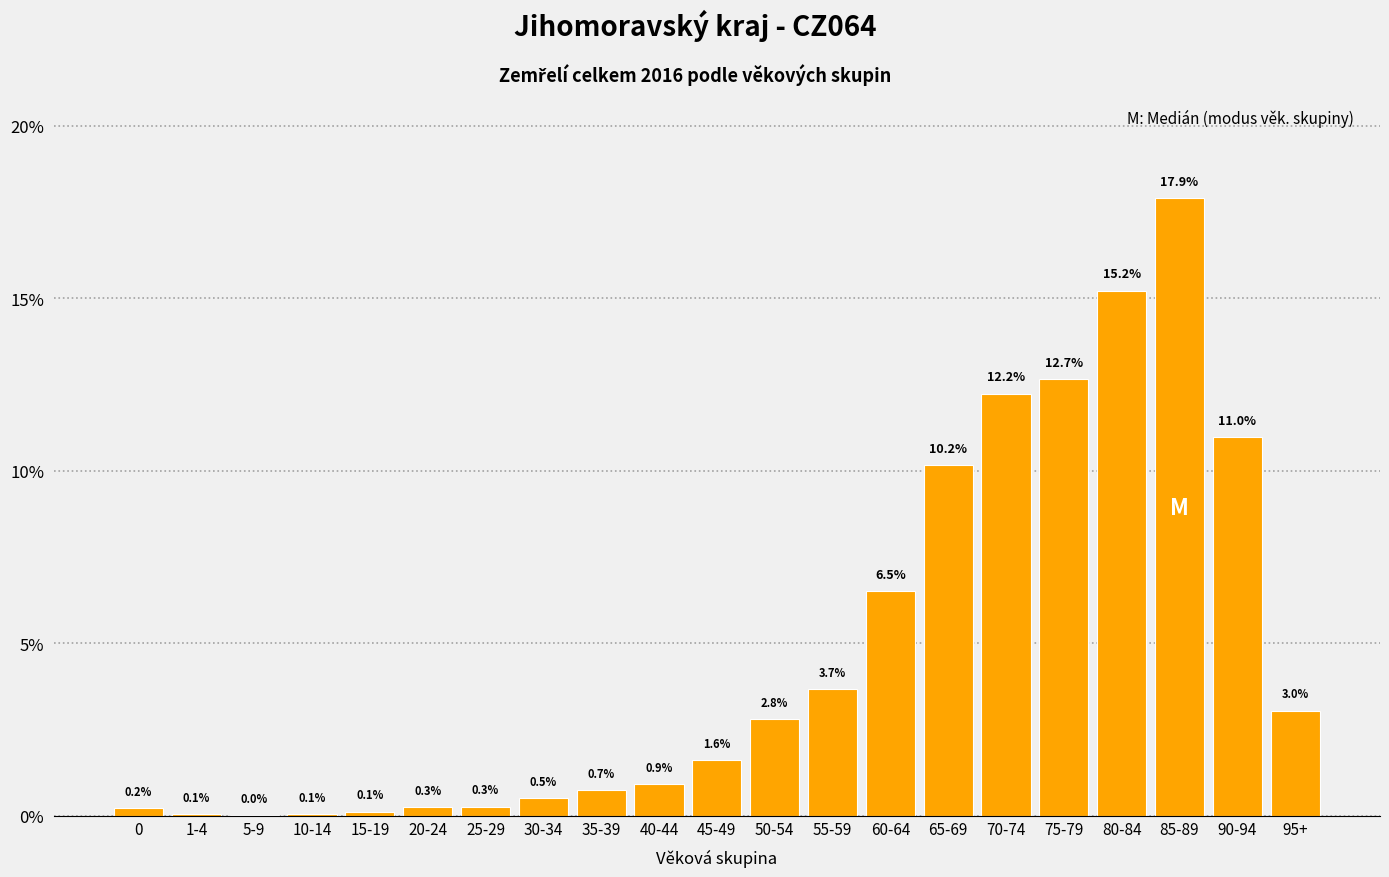

What is the sum of all values?

100.0